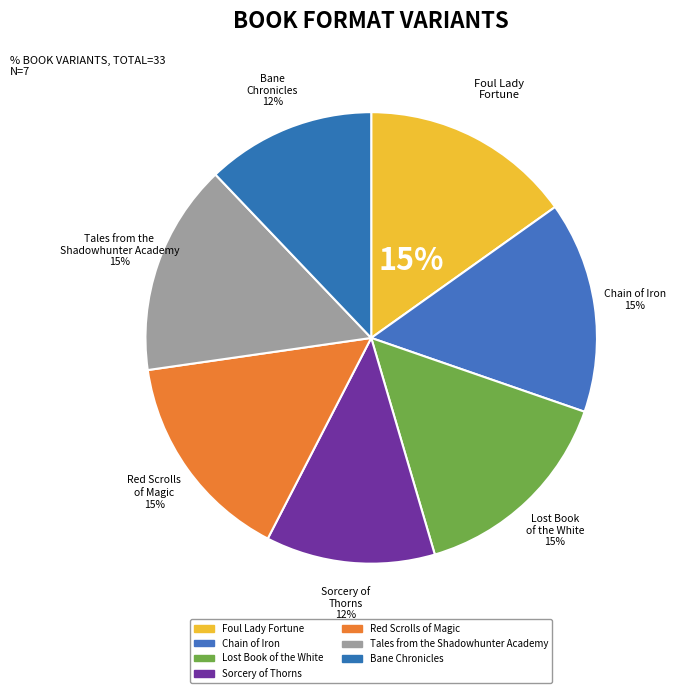

What percentage is the Red Scrolls of Magic slice, to the nearest percent?

15%